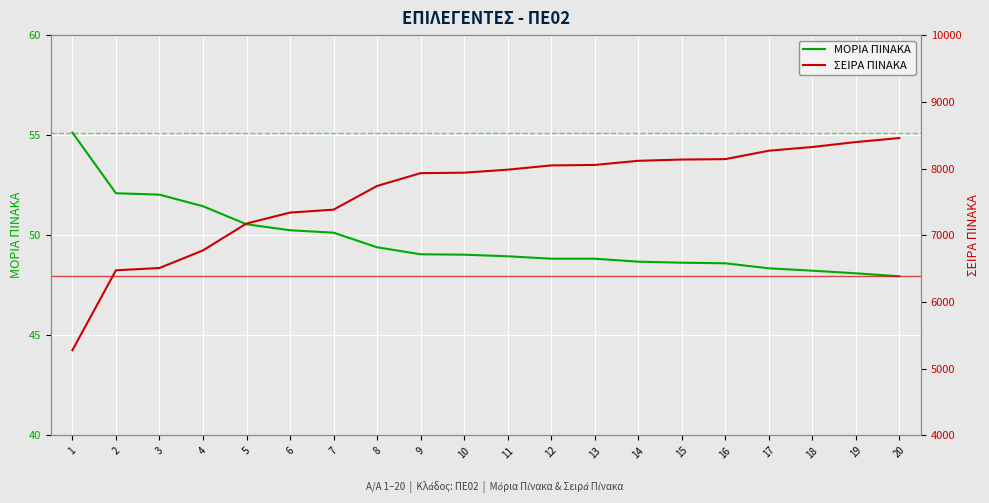

True or false: ΣΕΙΡΑ ΠΙΝΑΚΑ and ΜΟΡΙΑ ΠΙΝΑΚΑ intersect in this chart.

False